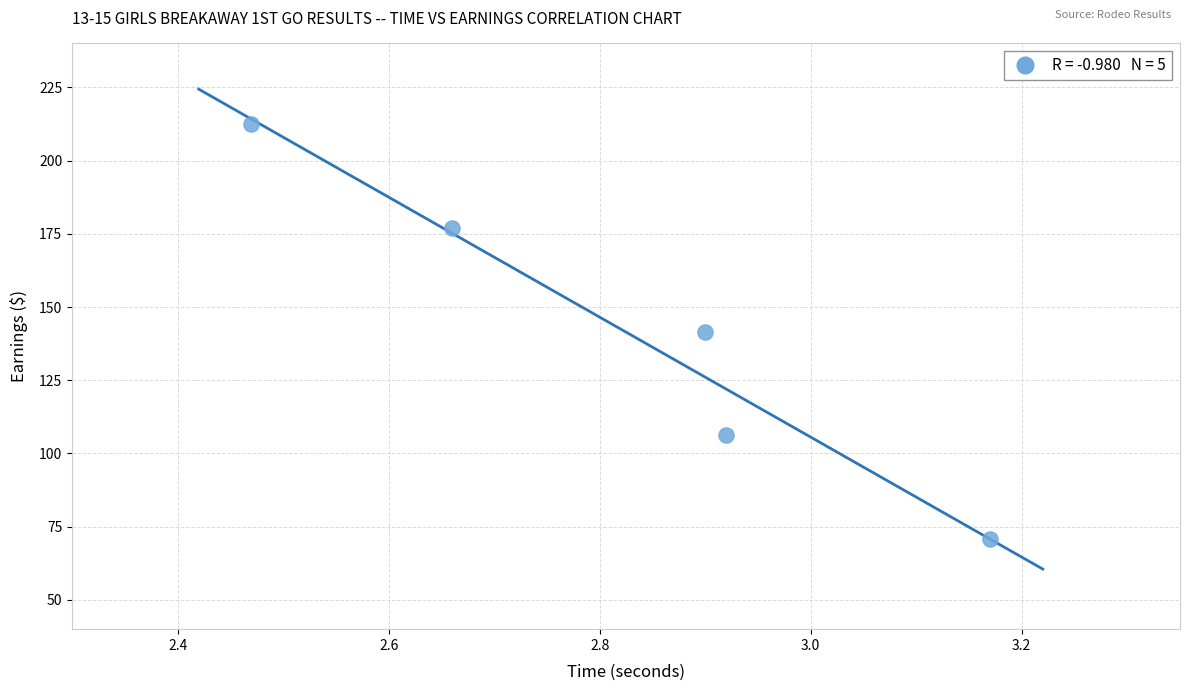

What is the range of X values (max minus min)?

0.7